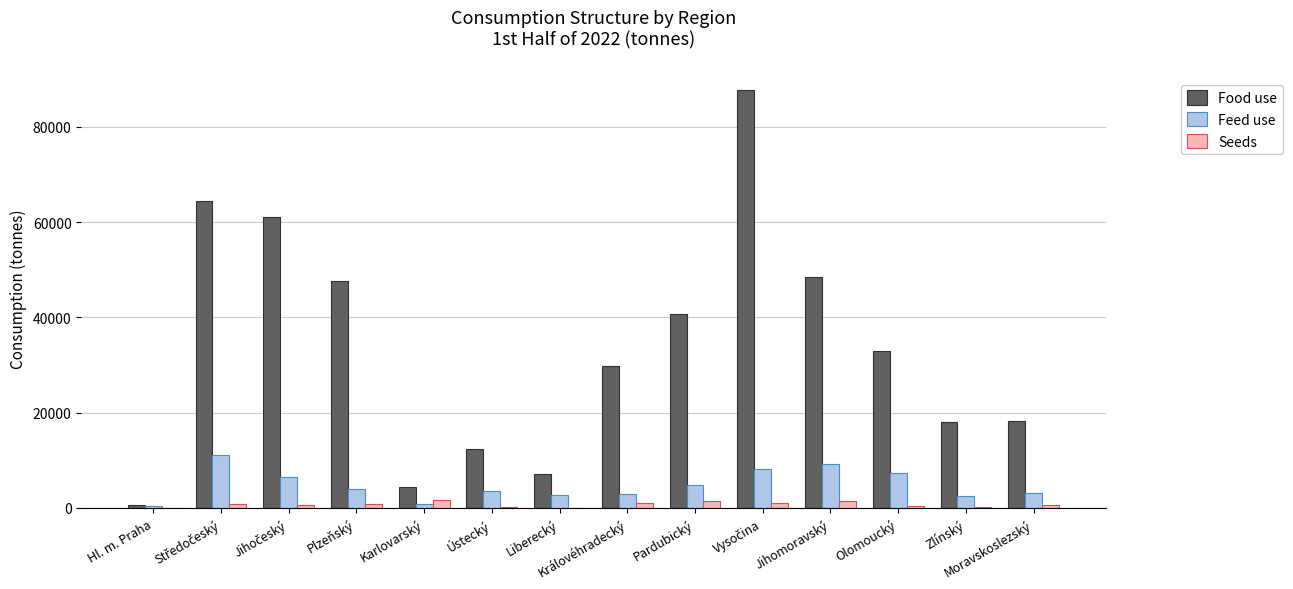

What is the average value of the Food use series?

33815.1